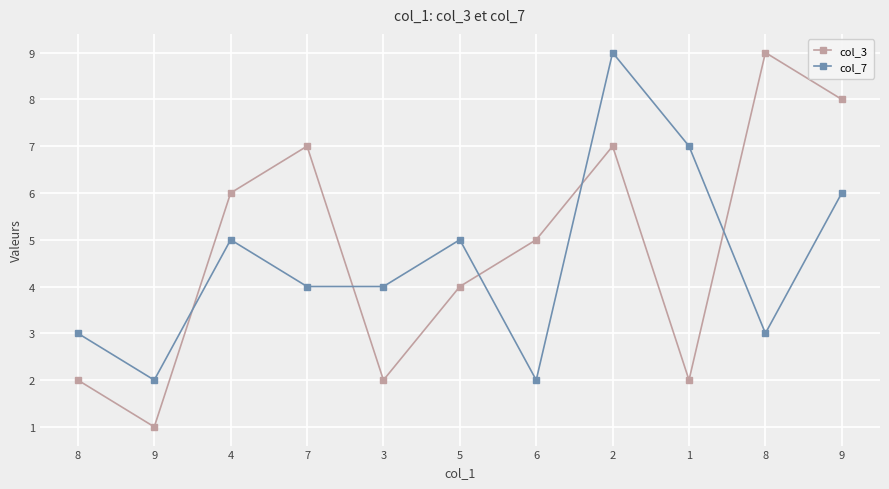

What is the difference between the maximum and minimum values in the col_3 series?

8